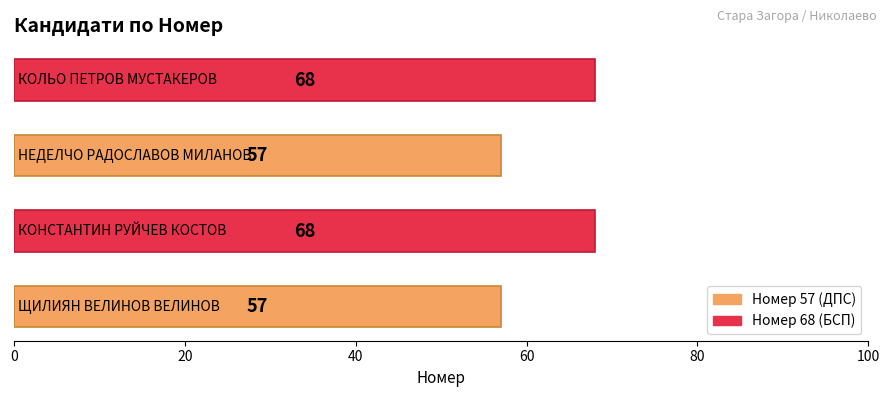

What is the sum of all values?

250